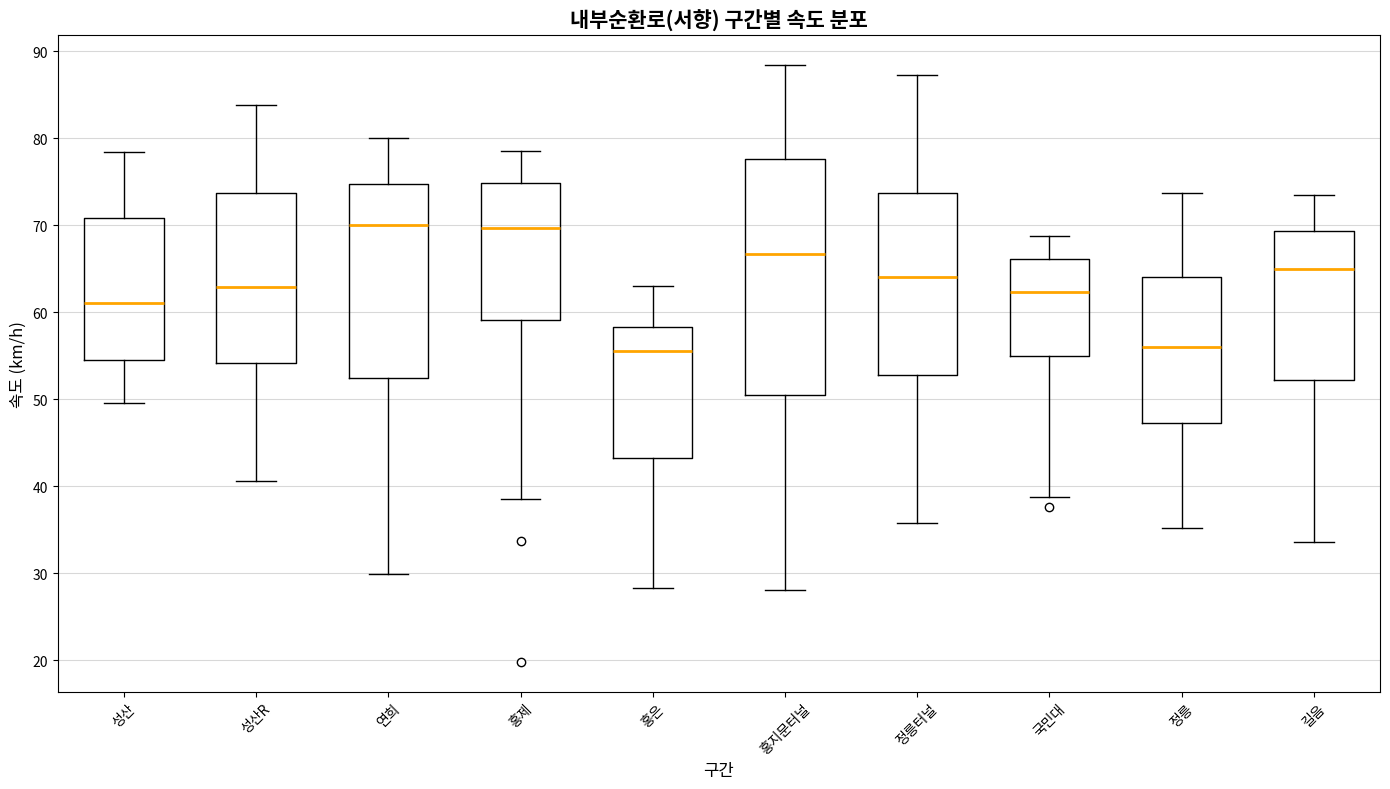

Where does the upper whisker of the box for 성산R end on the y-axis? The values are not printed on the chart, so give them approximately, as read against the axis.

84